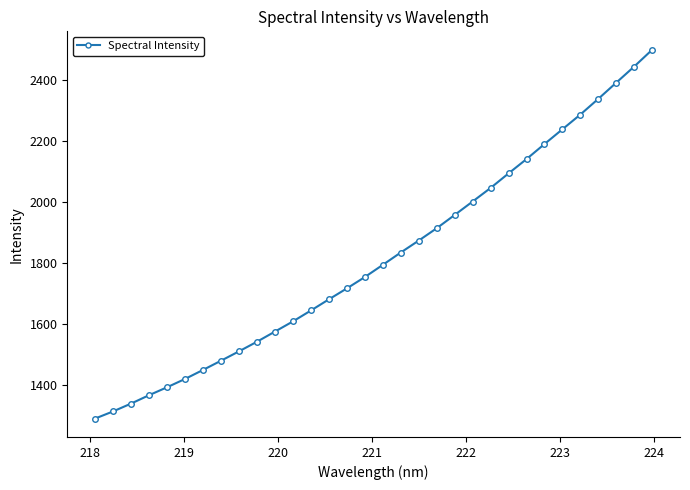

What is the value of the 12th point from the left?

1608.5